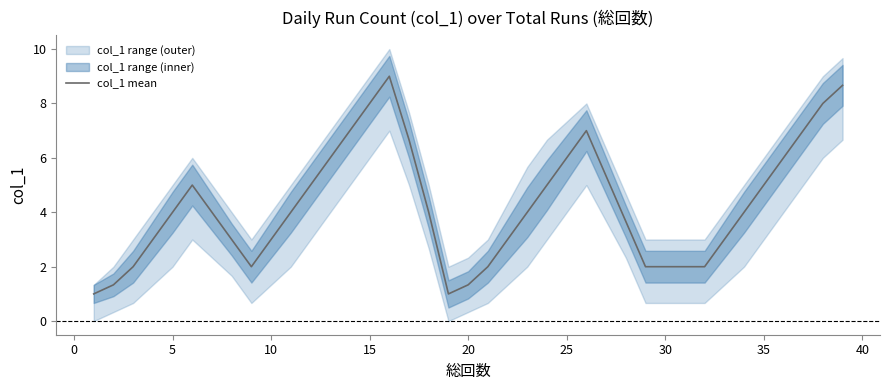

True or false: col_1 mean has a value of 2.9 at 30.

False